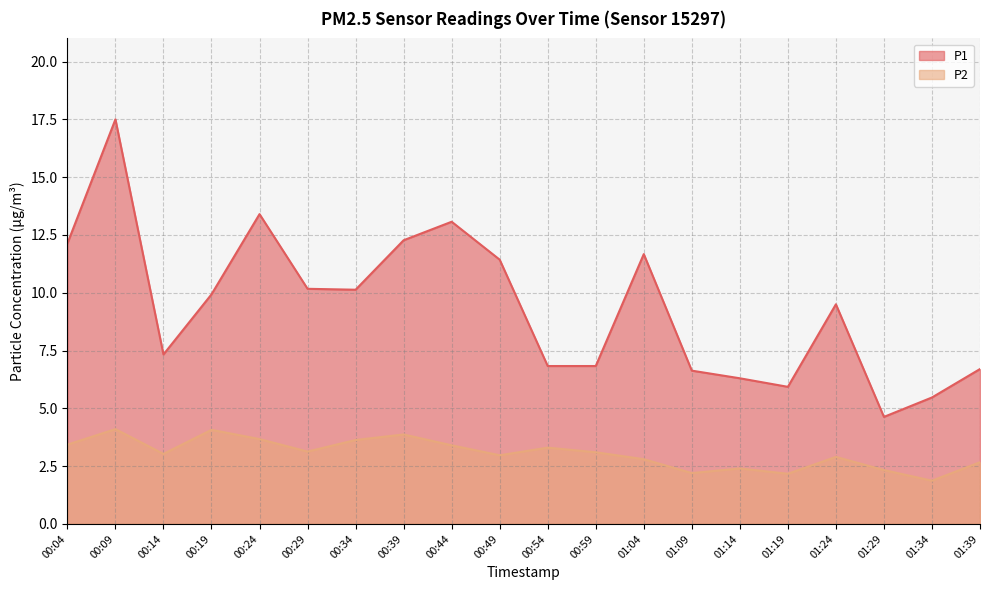

True or false: P2 and P1 intersect in this chart.

False